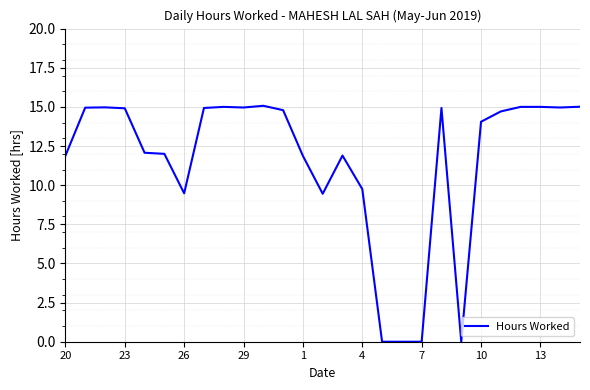

What is the maximum value shown in the chart?

15.1